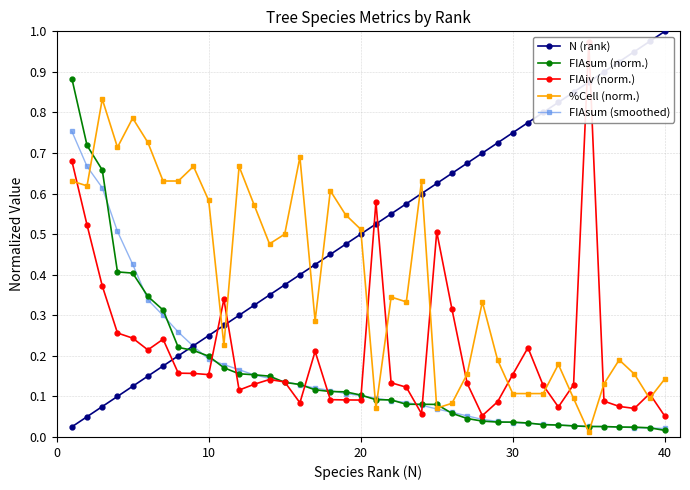

Is this an area chart (filled region under the line)?

No